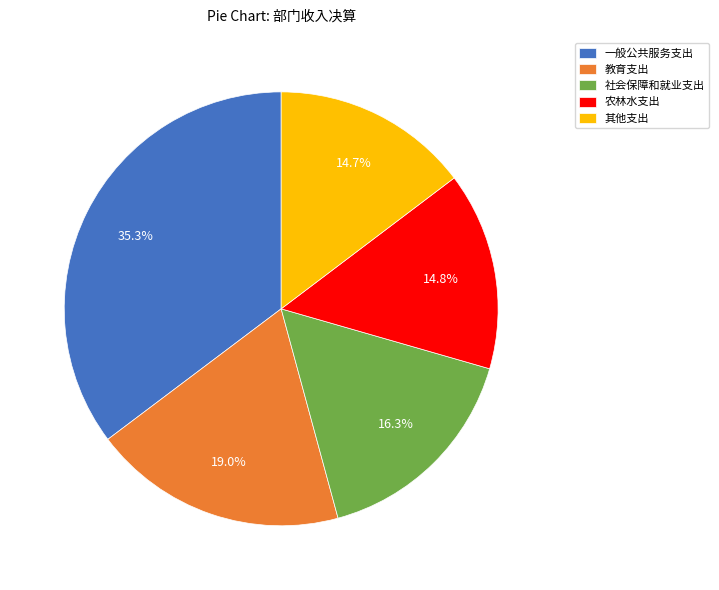

The 社会保障和就业支出 slice represents 6% of the pie. True or false?

False